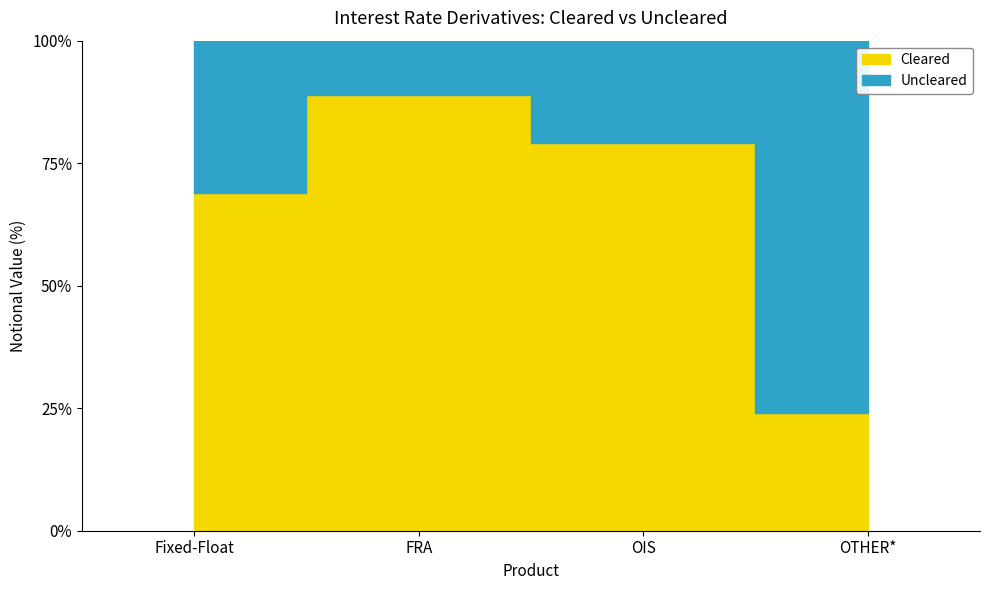

After their last crossing, which series has the higher values: Uncleared or Cleared?

Uncleared